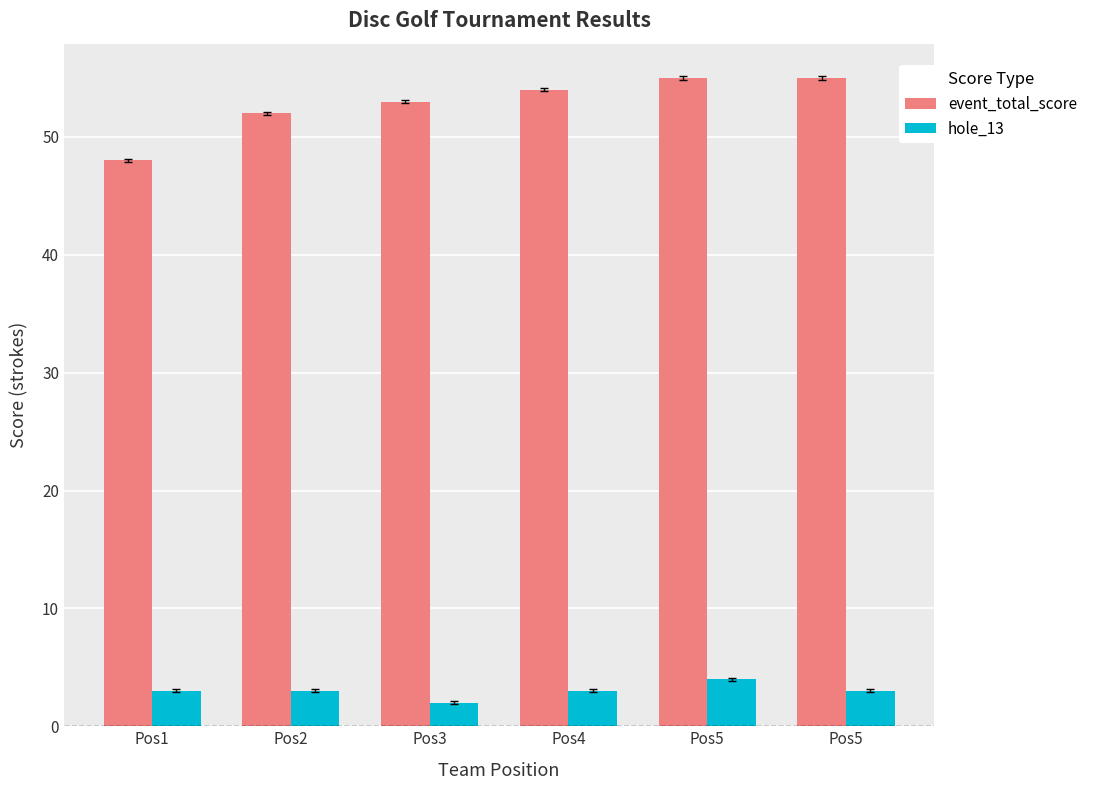

What is the greatest value displayed?

55